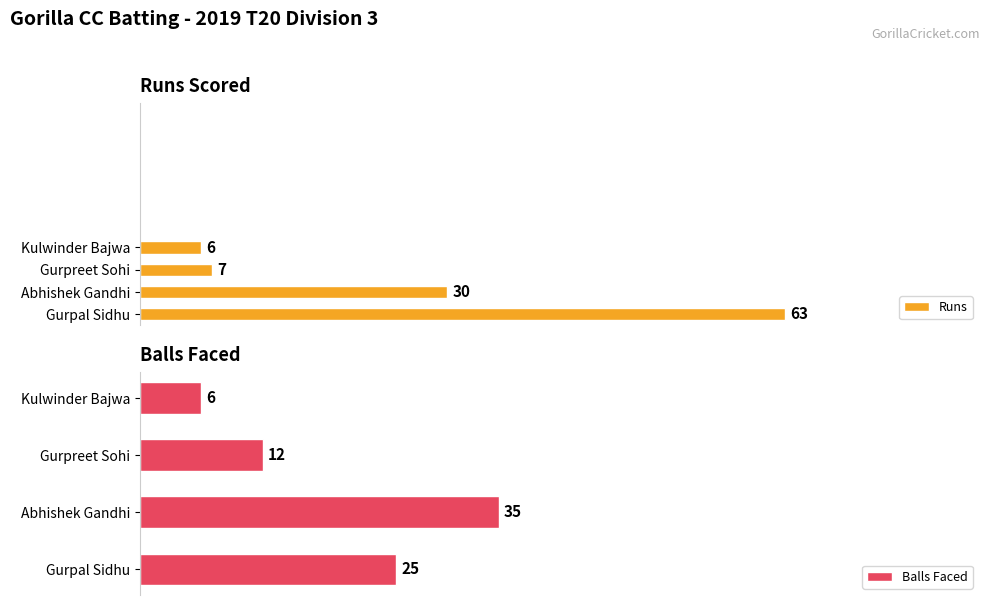

At which label is Balls Faced closest to 20?

Gurpal Sidhu